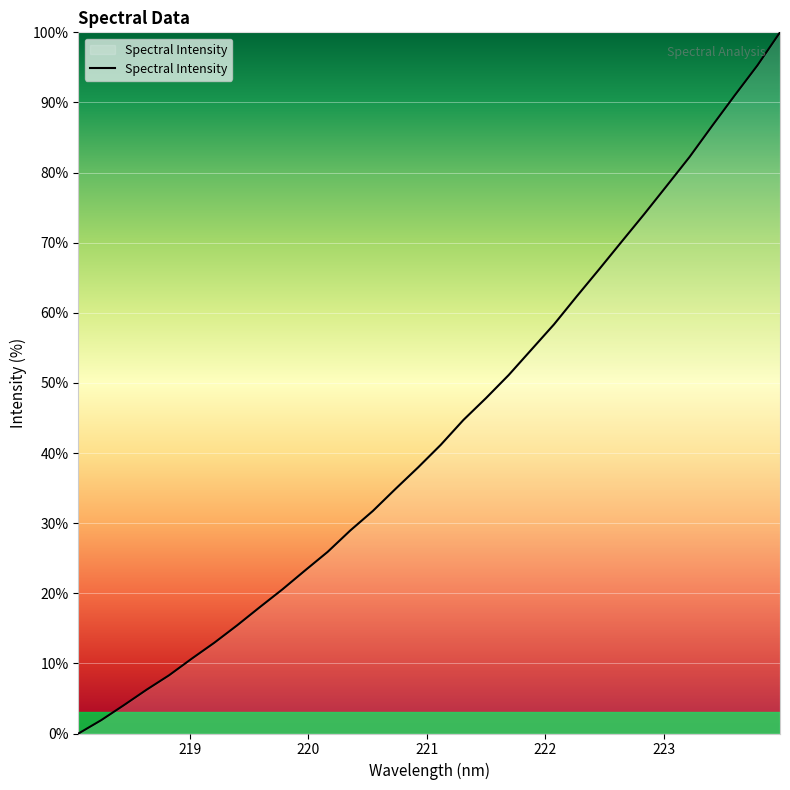

What is the difference between the maximum and minimum values?

100.0